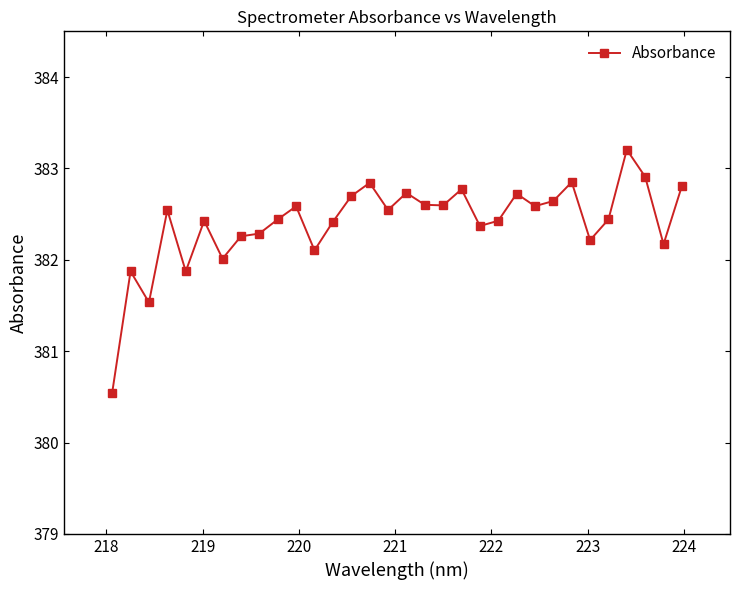

What is the value of the 26th point from the left?

382.9